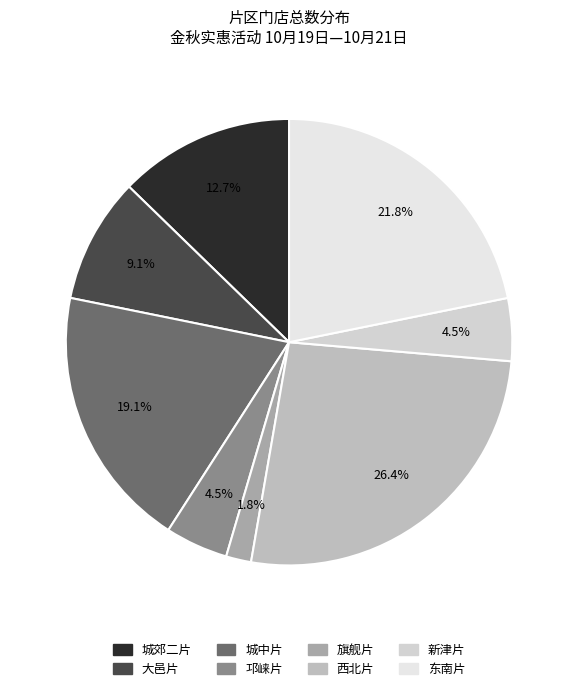

To the nearest percent, what percentage of the pie is 邛崃片?

5%